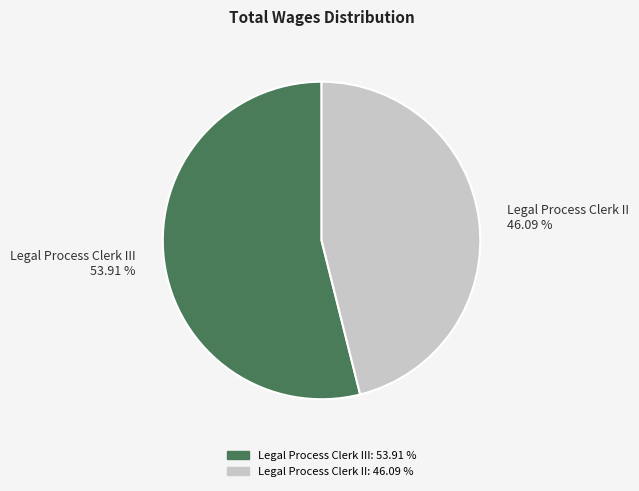

Count the number of slices in the pie.

2